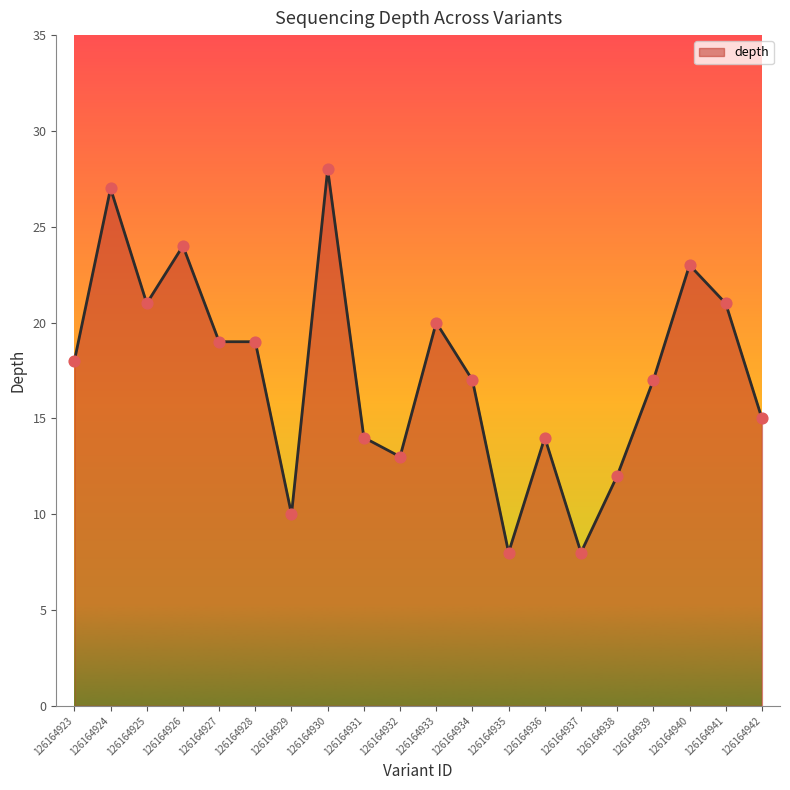

Approximately how many times larger is the value at 126164927 compared to 126164938?

1.6